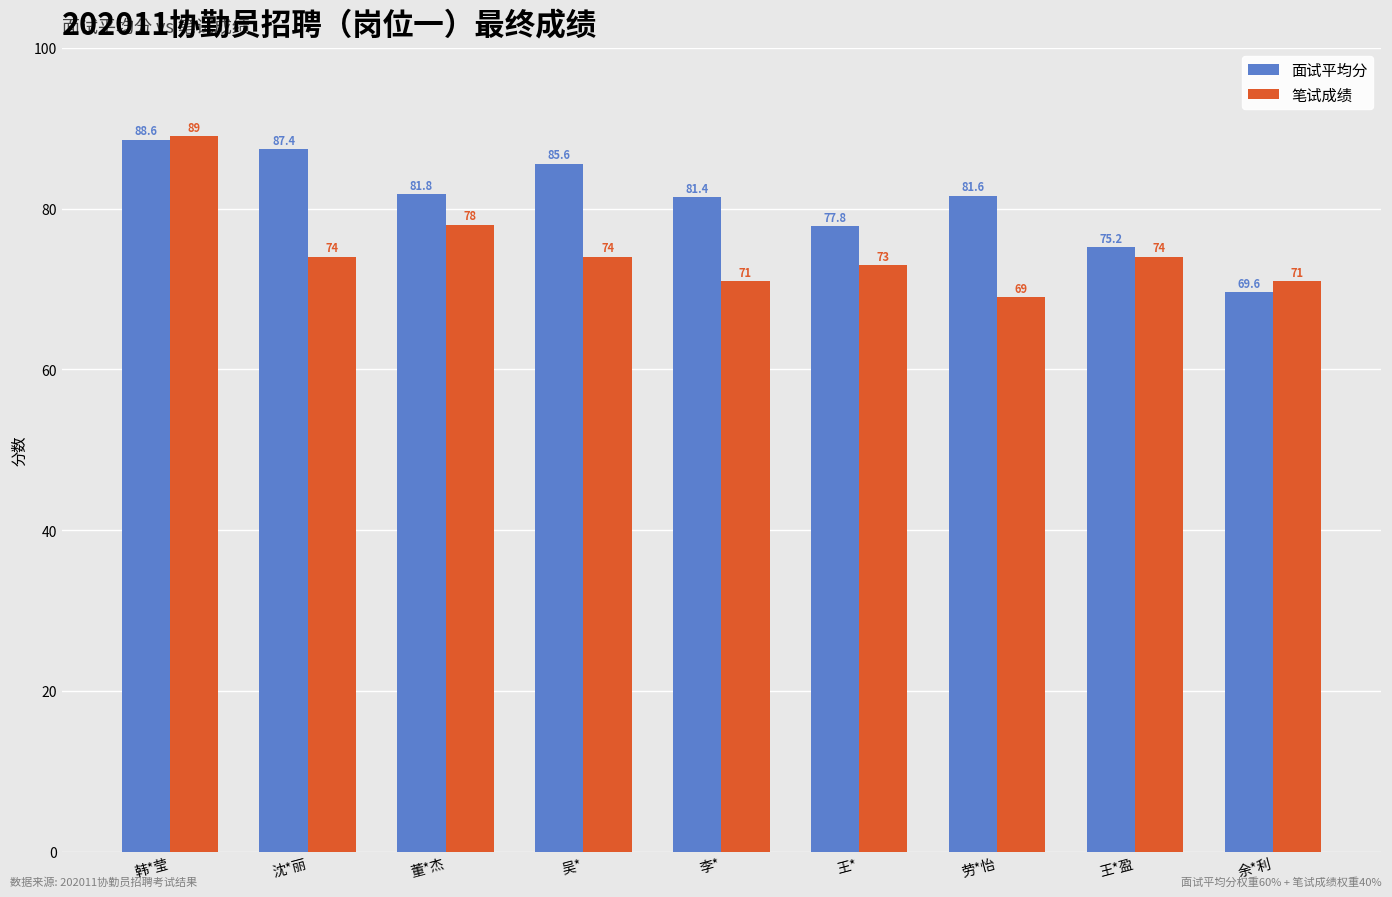

The value of 笔试成绩 at 劳*怡 is 36.4. True or false?

False